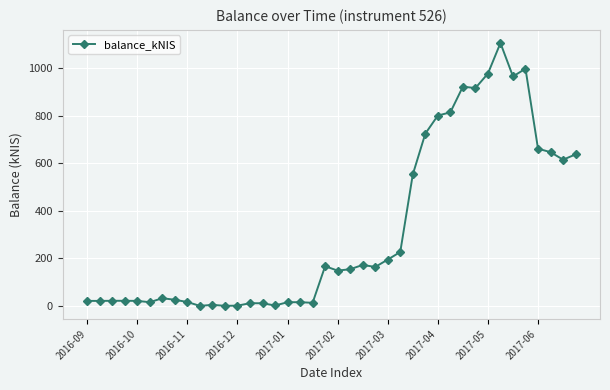

What is the difference between the second highest and second lowest values?

997.0